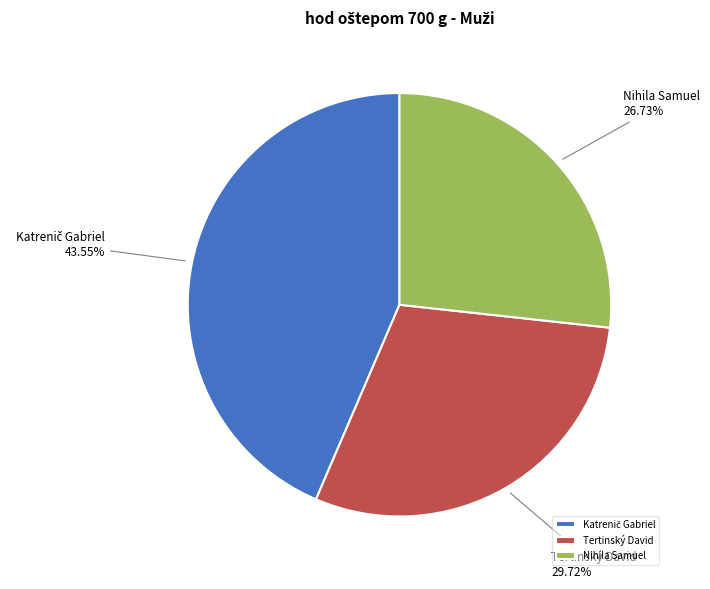

Is it true that Tertinský David is 30% of the pie?

True